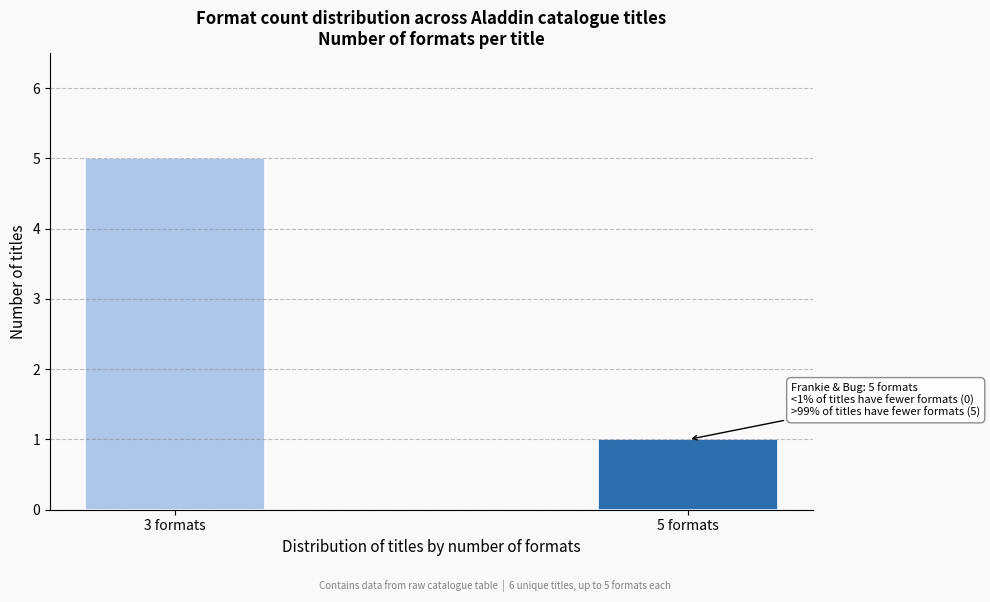

Reading left to right, extract all data points from this chart.

5	1